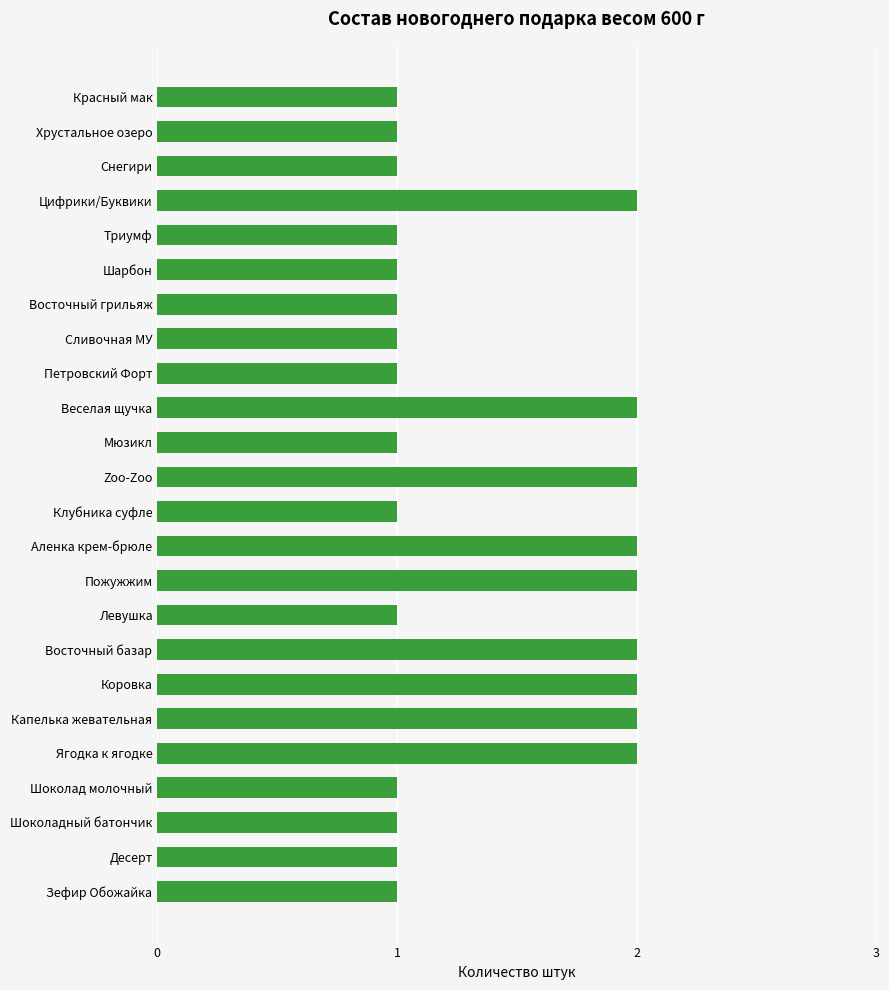

The value at Сливочная МУ is 1. True or false?

True